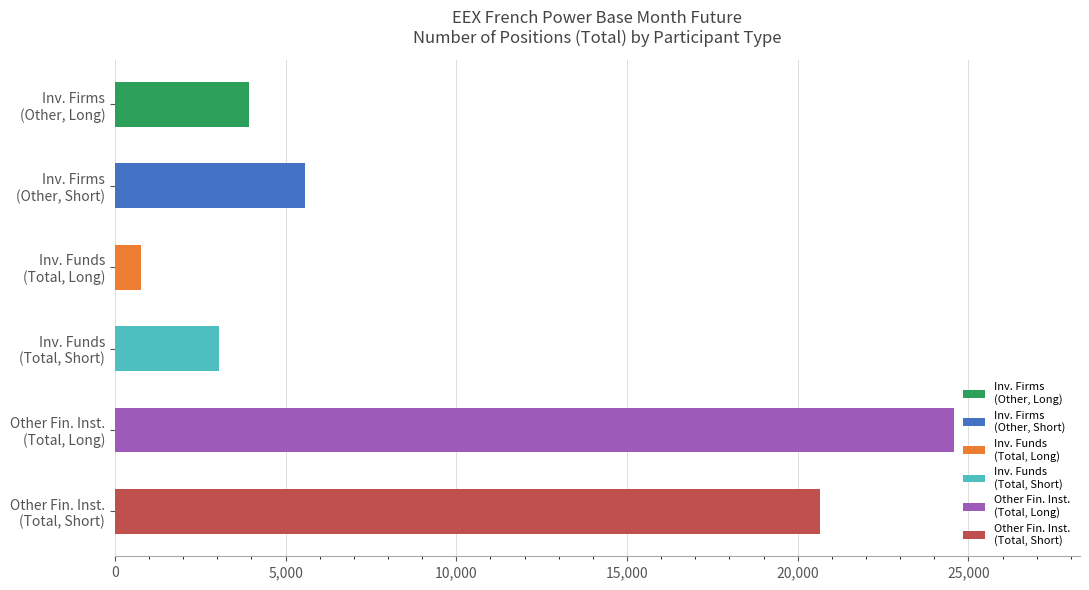

What is the average value?

9757.4